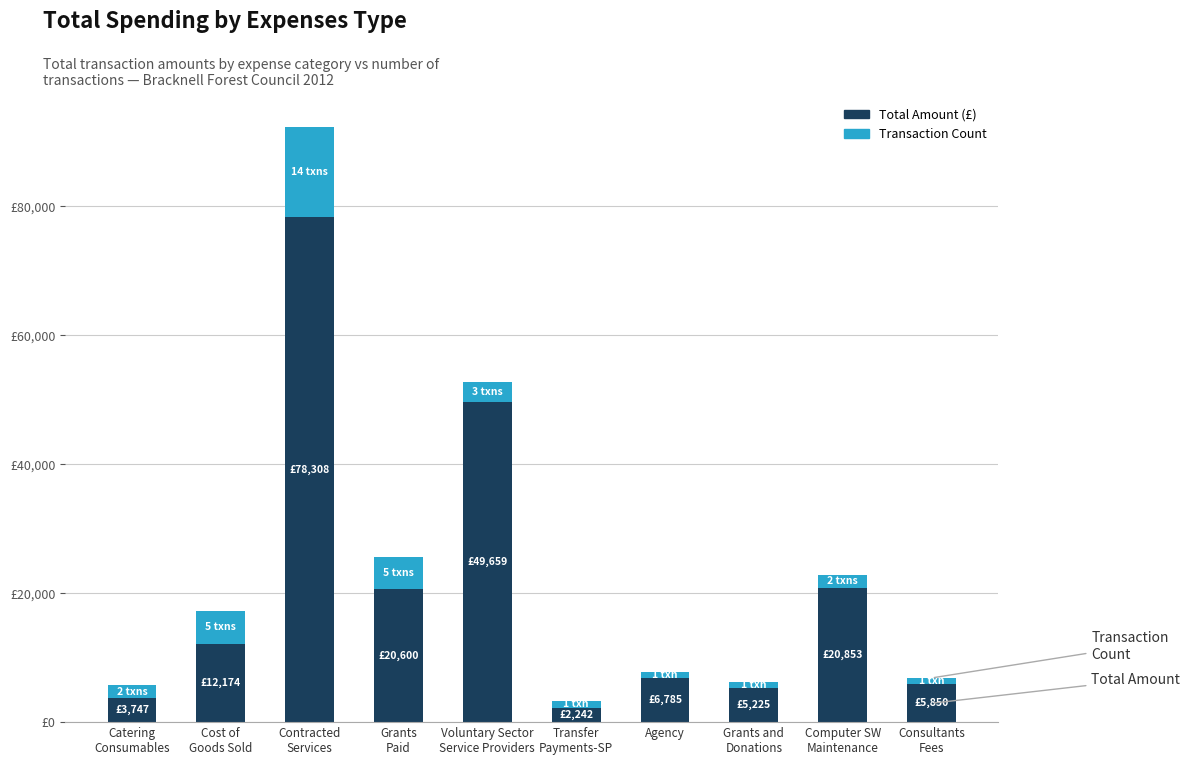

Which series has the largest total across all categories?

Total Amount (£)